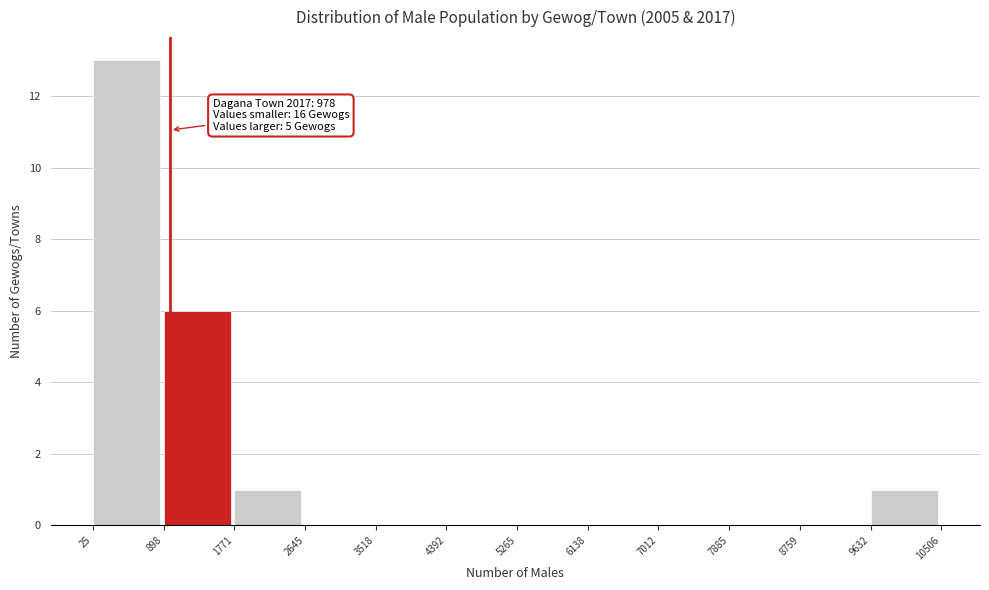

Over which range of the x-axis is the bar tallest?

25 to 898